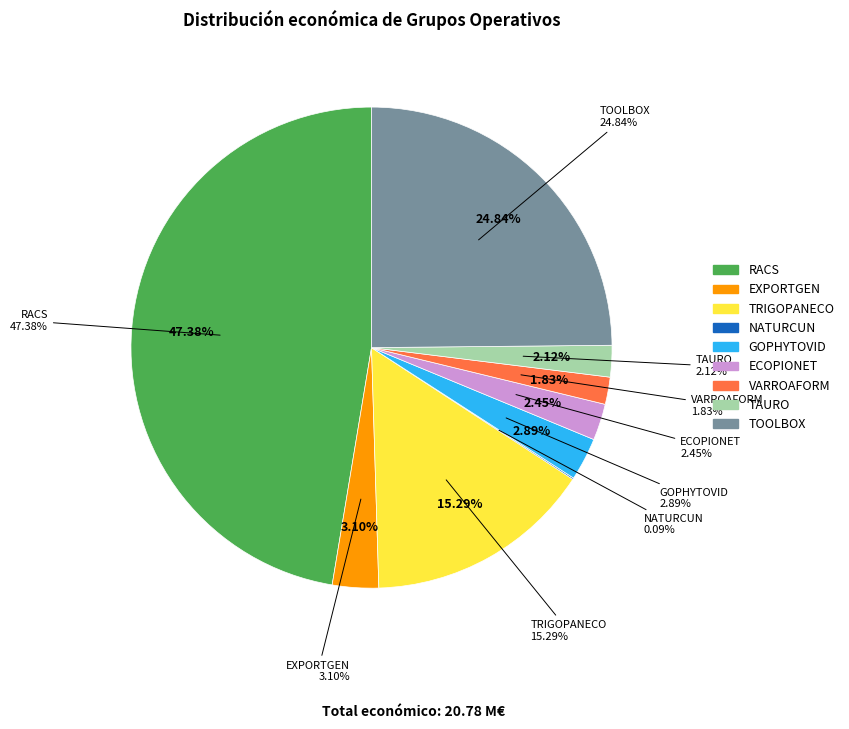

Does GOPHYTOVID represent more than half of the total?

No